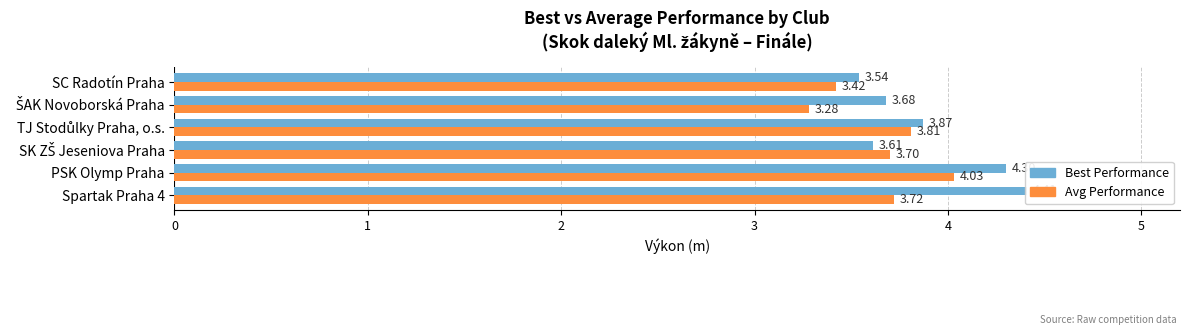

What are all the series names shown in the legend?

Best Performance, Avg Performance